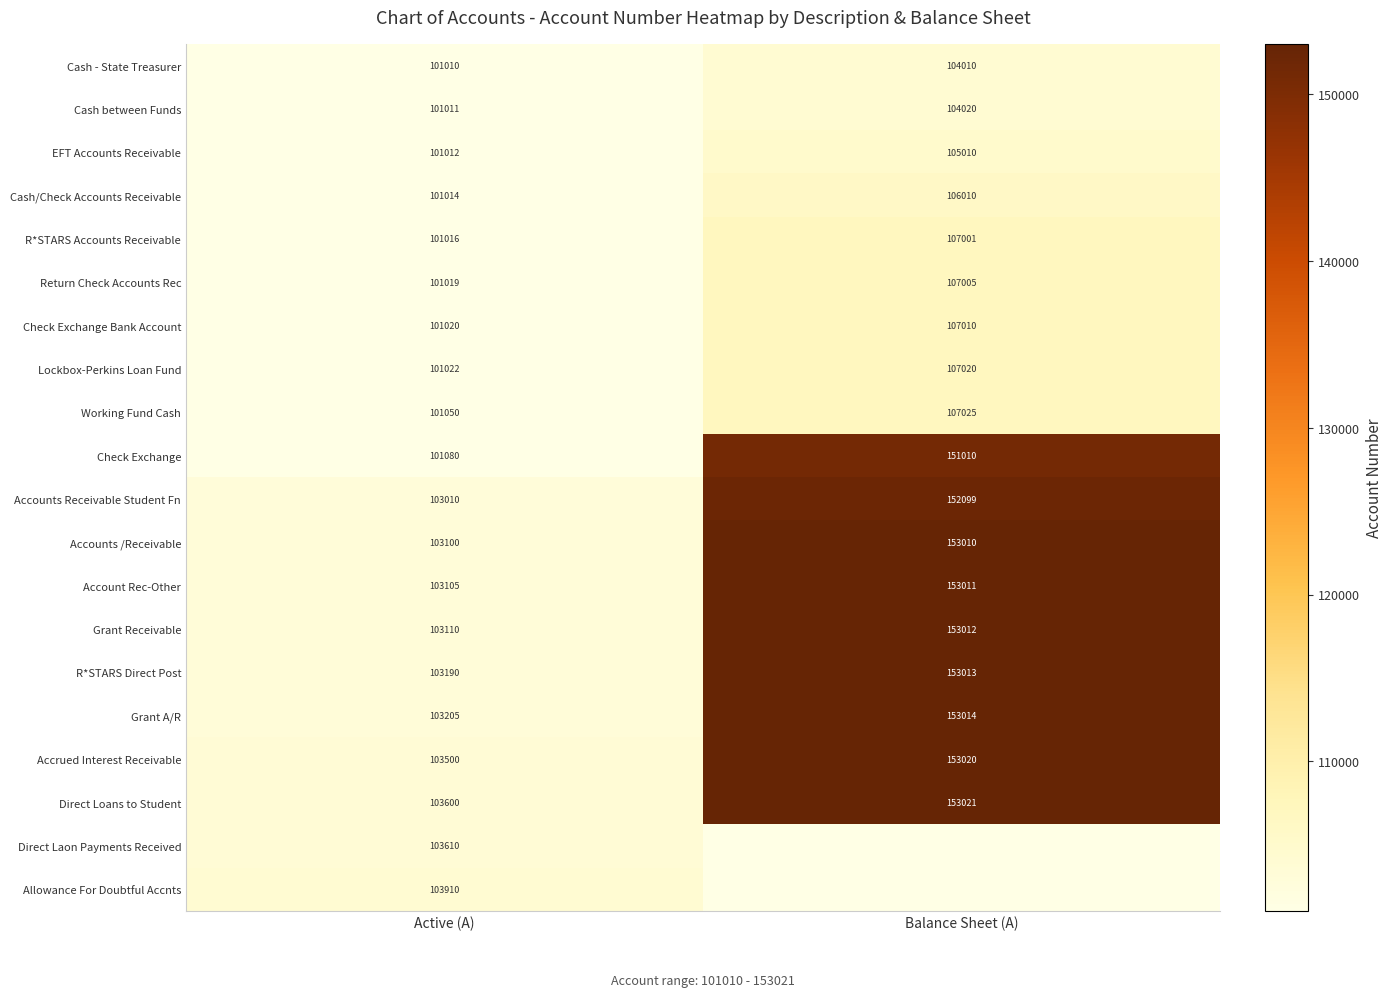

True or false: R*STARS Direct Post has a value of 153013 at Balance Sheet (A).

True